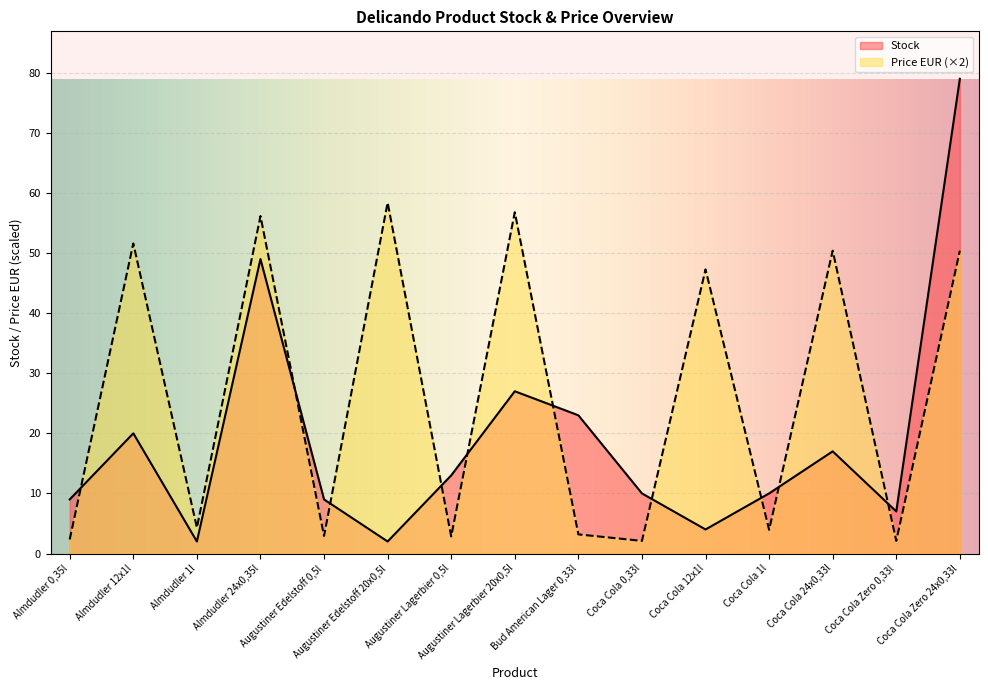

What is the greatest value displayed?

79.0